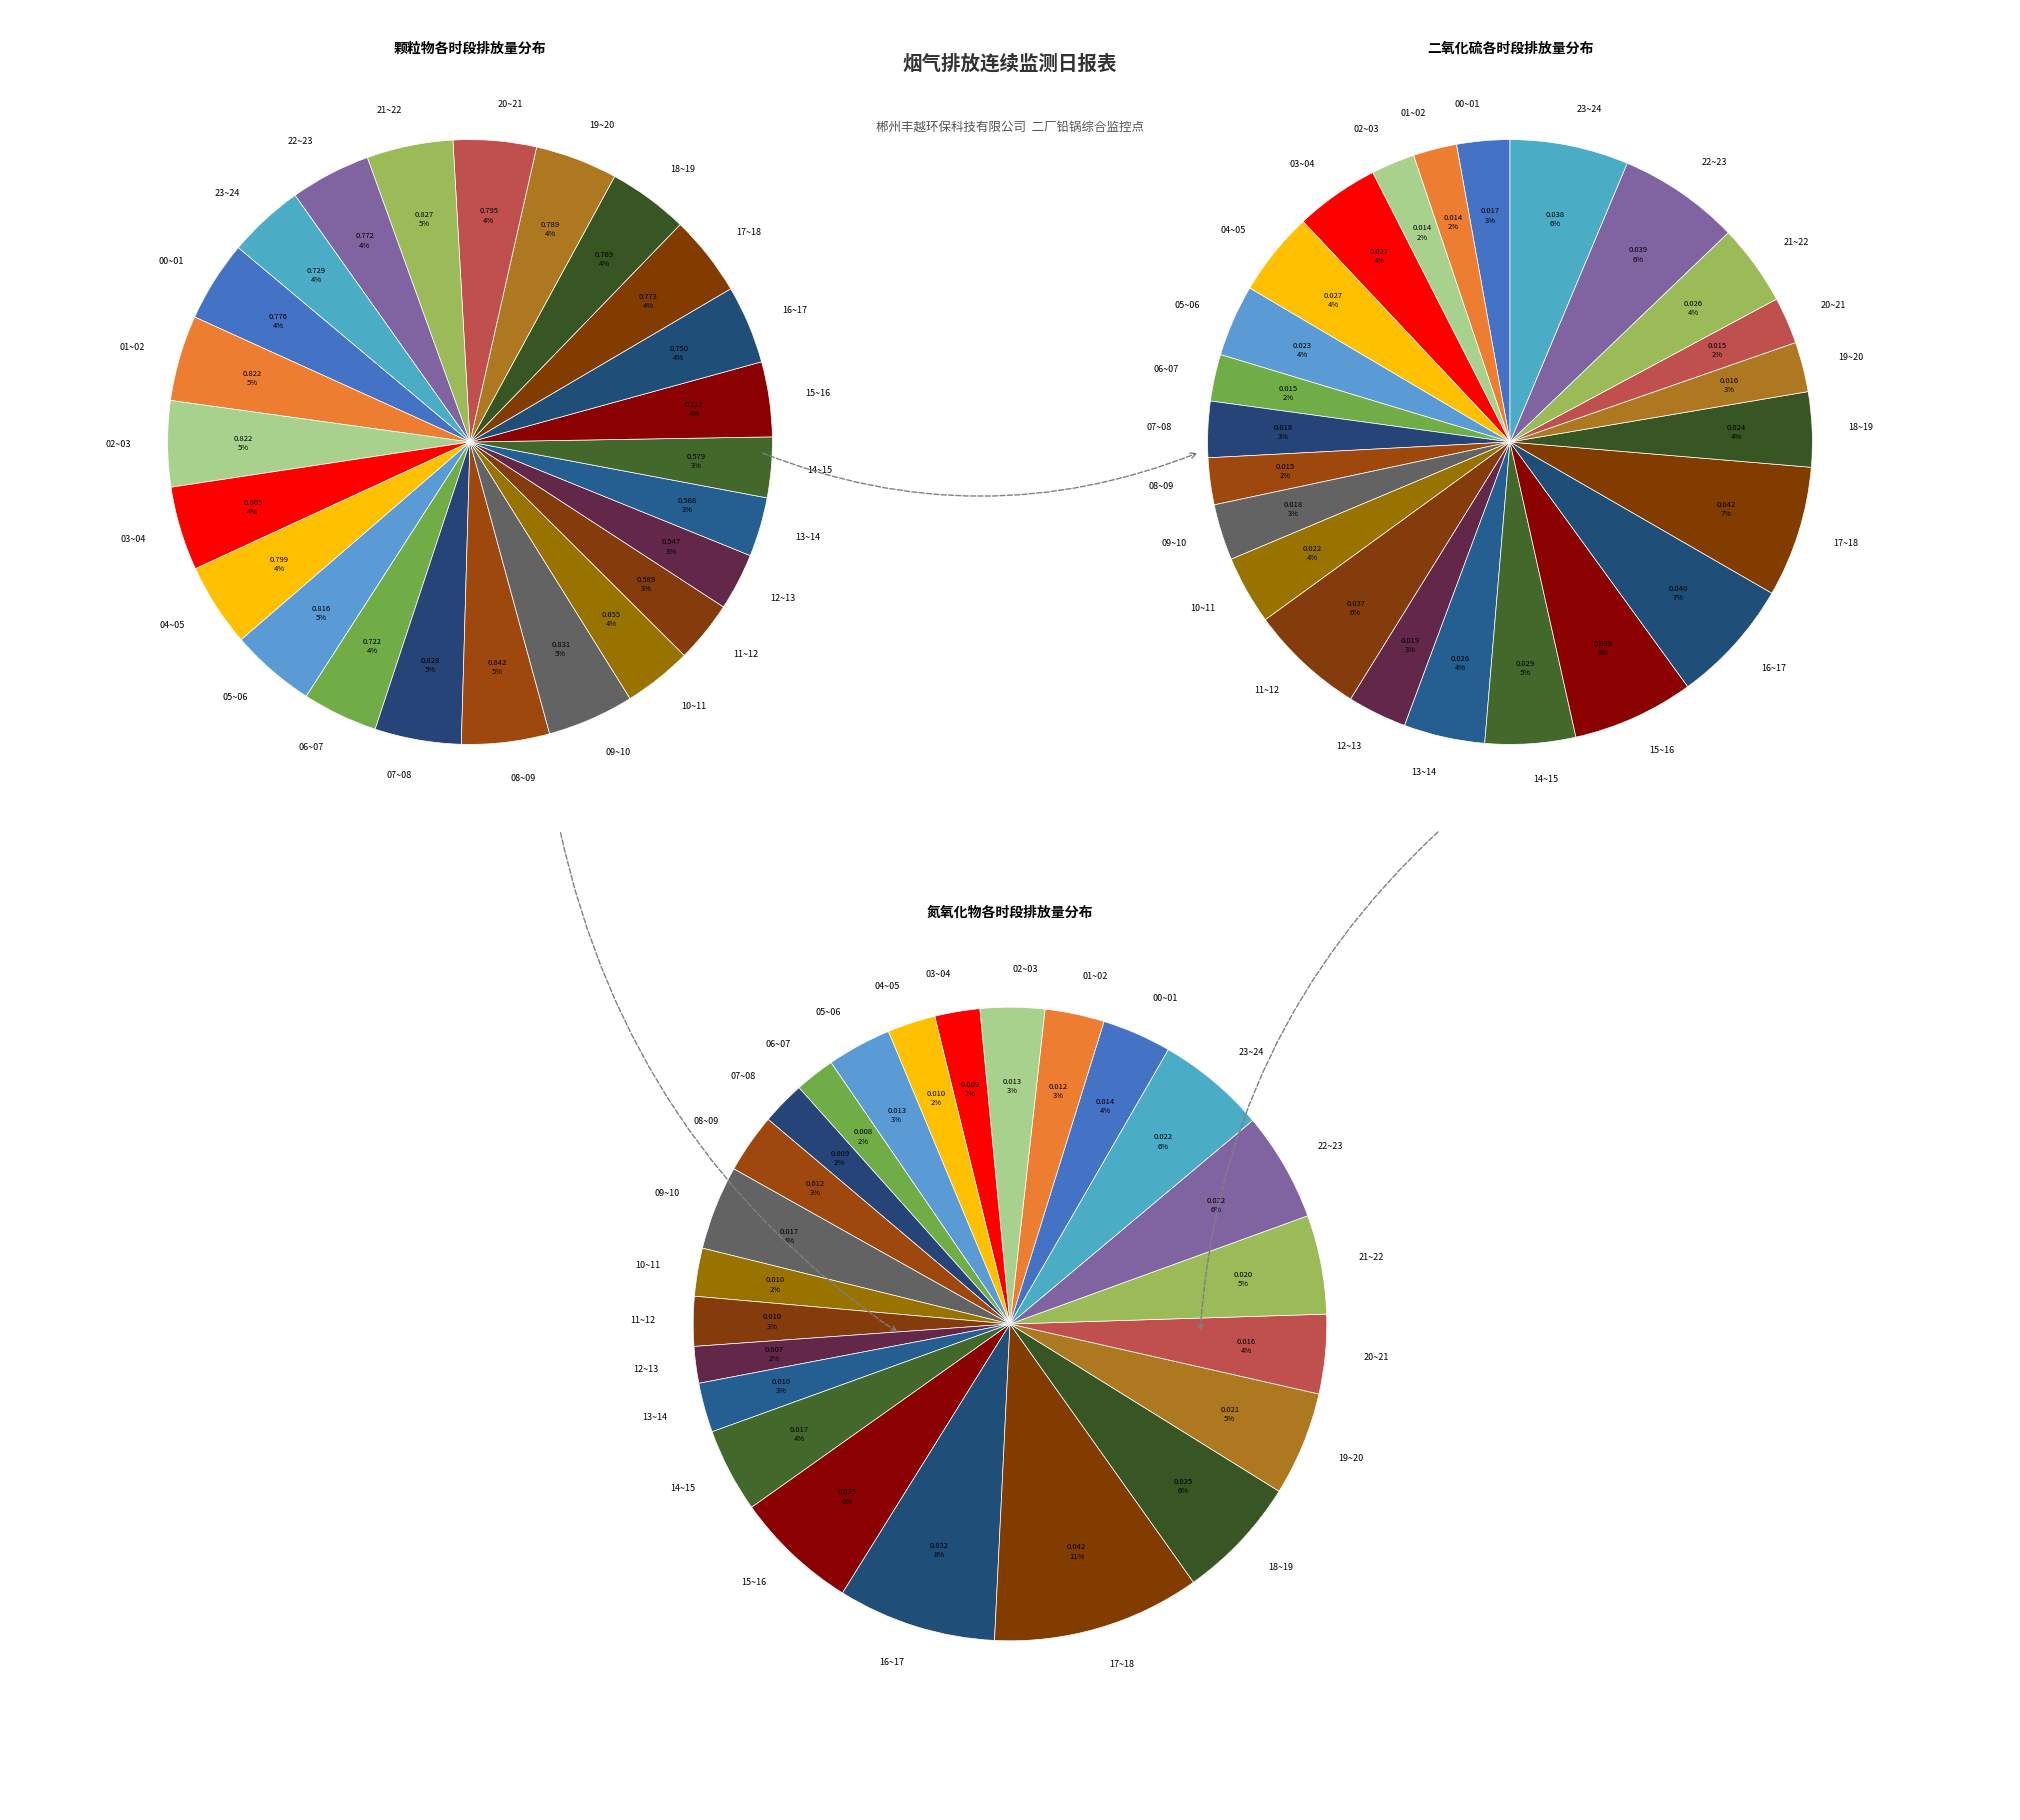

Count the number of slices in the pie.

24